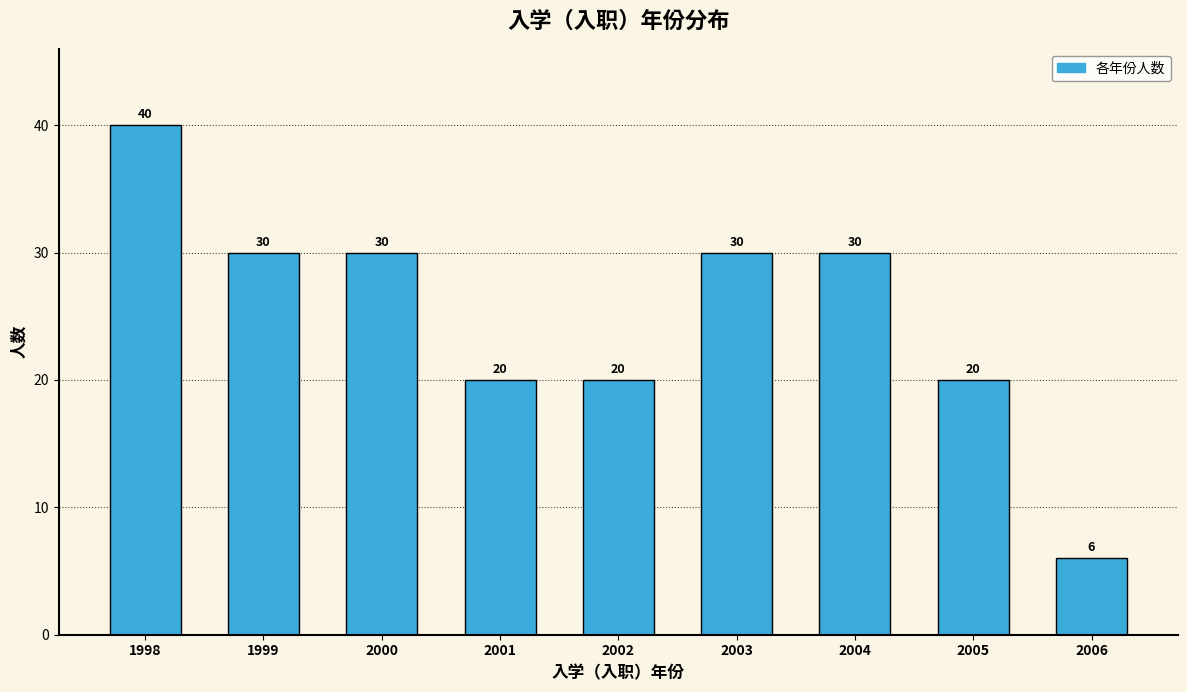

Reading left to right, transcribe all the data shown in this chart.

1998=40	1999=30	2000=30	2001=20	2002=20	2003=30	2004=30	2005=20	2006=6